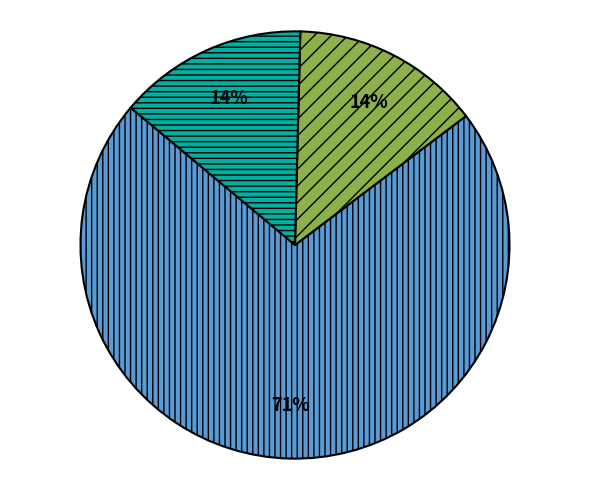

To the nearest percent, what is the average slice percentage?

33%